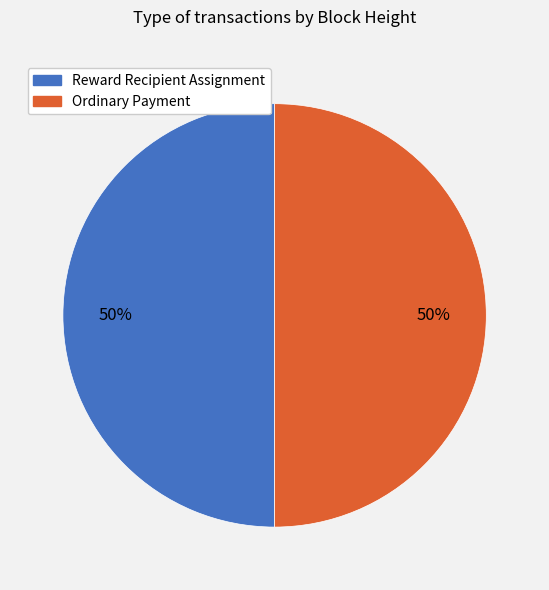

To the nearest percent, what is the combined percentage of Ordinary Payment and Reward Recipient Assignment?

100%